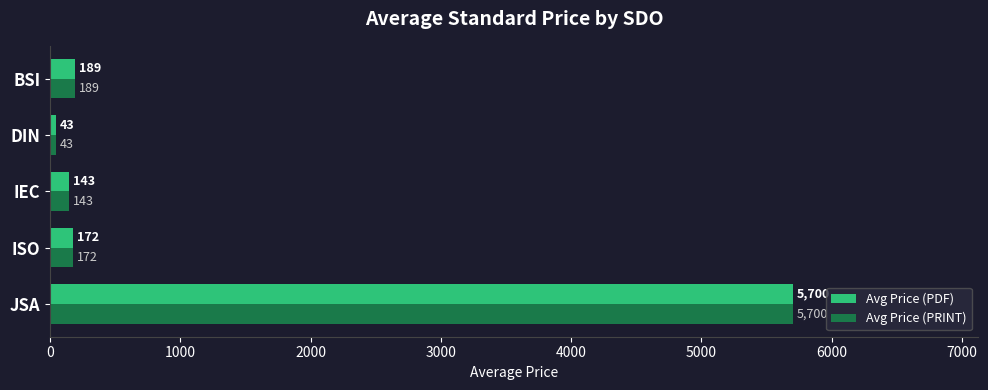

What is the difference between the Avg Price (PRINT) values at BSI and IEC?

46.0